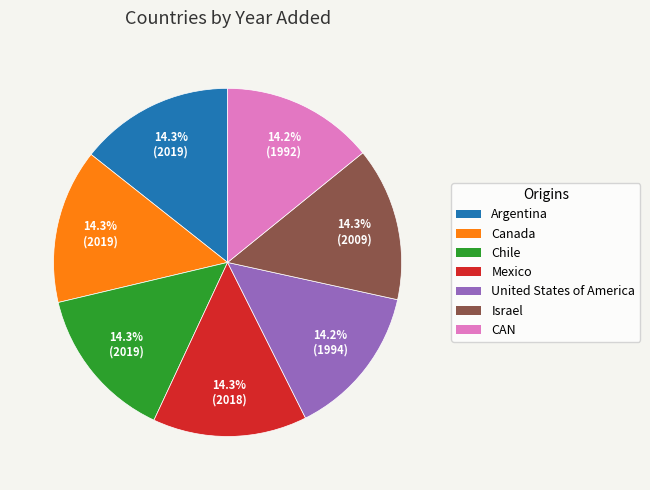

To the nearest percent, what percentage of the pie is United States of America?

14%